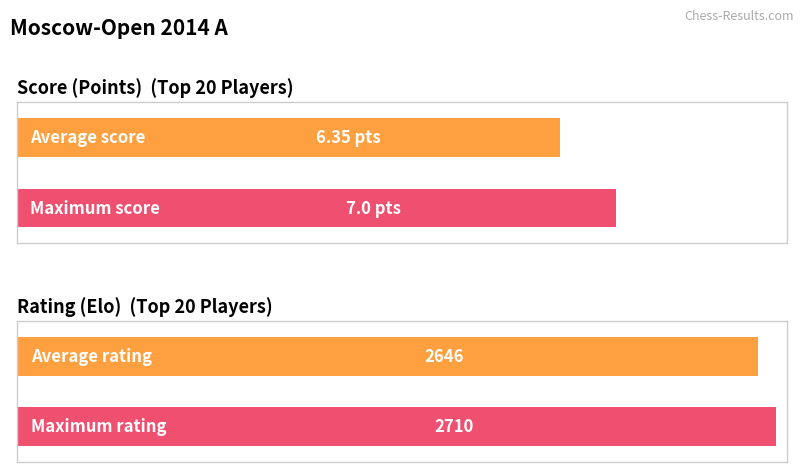

How many distinct data groups are displayed?

2